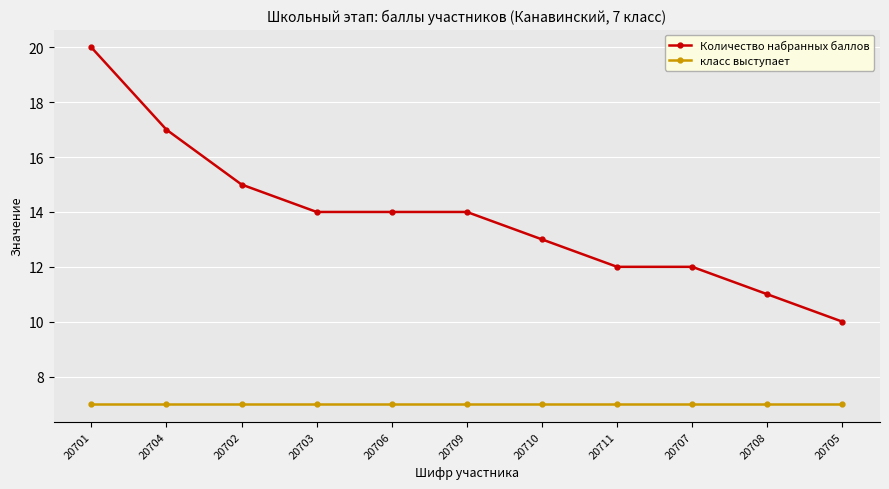

Which series has the widest spread of values?

Количество набранных баллов